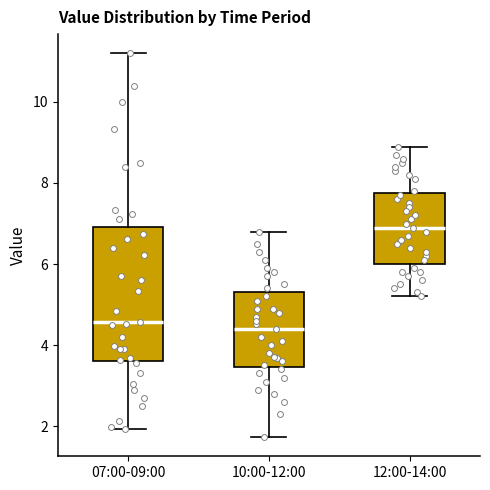

Which box is the tallest, from its lower edge to its upper edge?

07:00-09:00